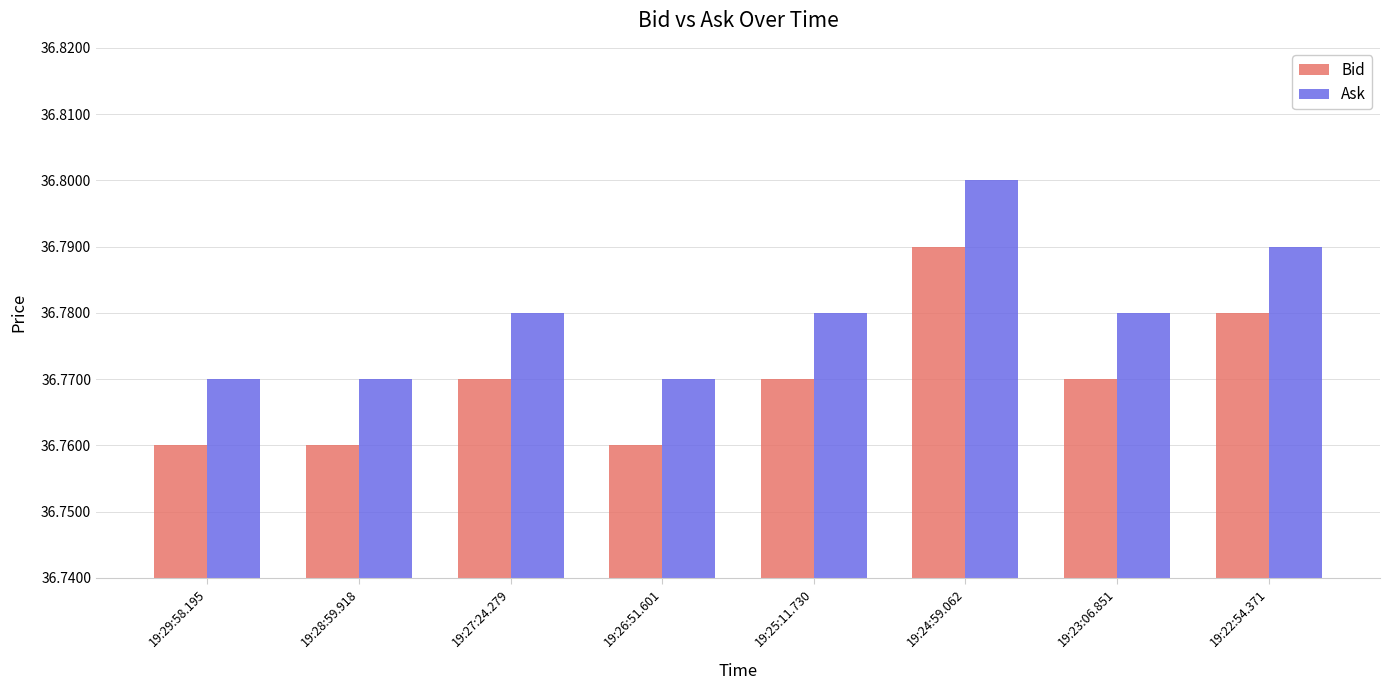

At which category is the sum across all series the highest?

19:24:59.062